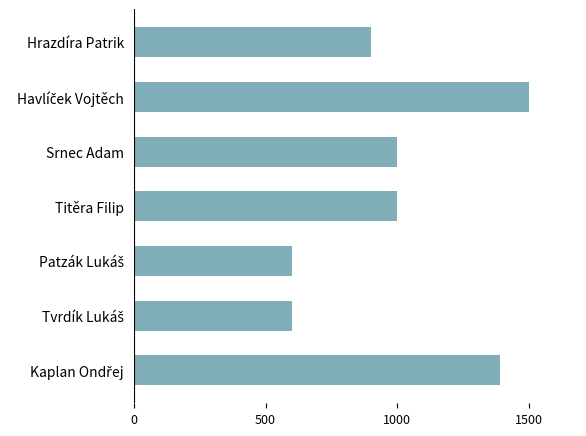

Are the bars grouped side by side (vs. stacked)?

No